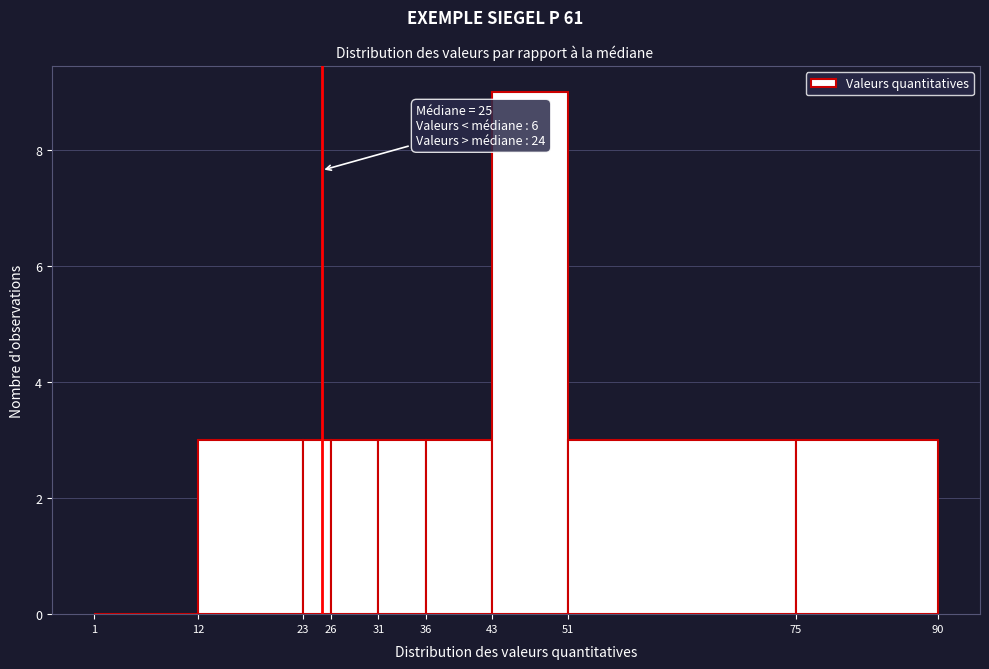

Which range on the x-axis has the tallest bar?

43 to 51